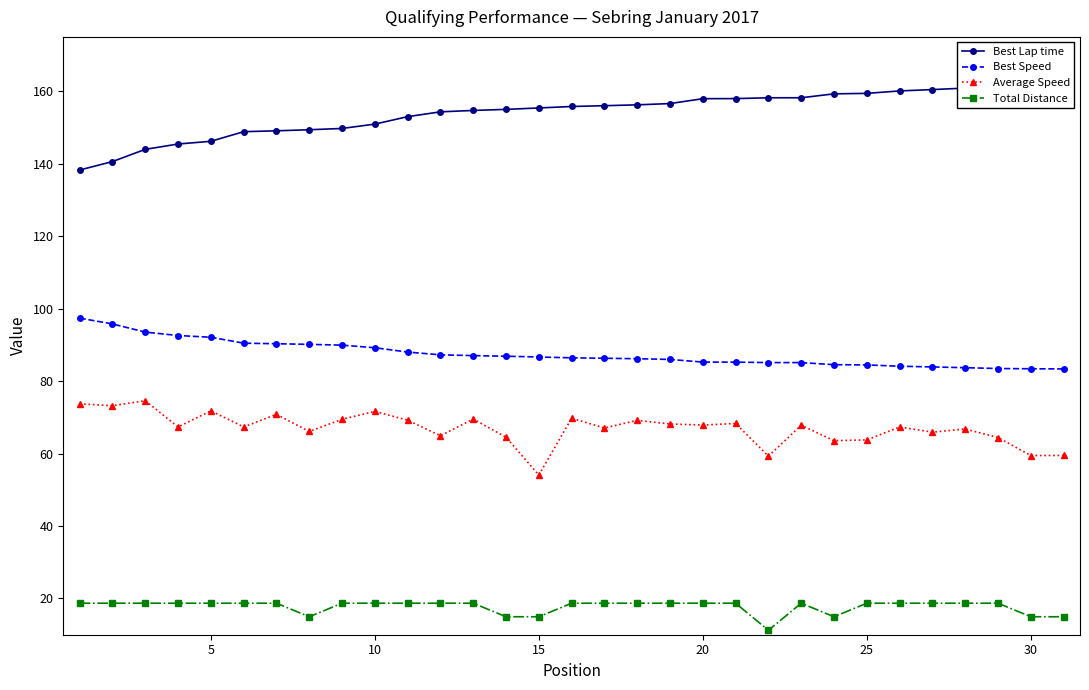

True or false: Best Lap time has more than 0 points higher than both neighbors.

False